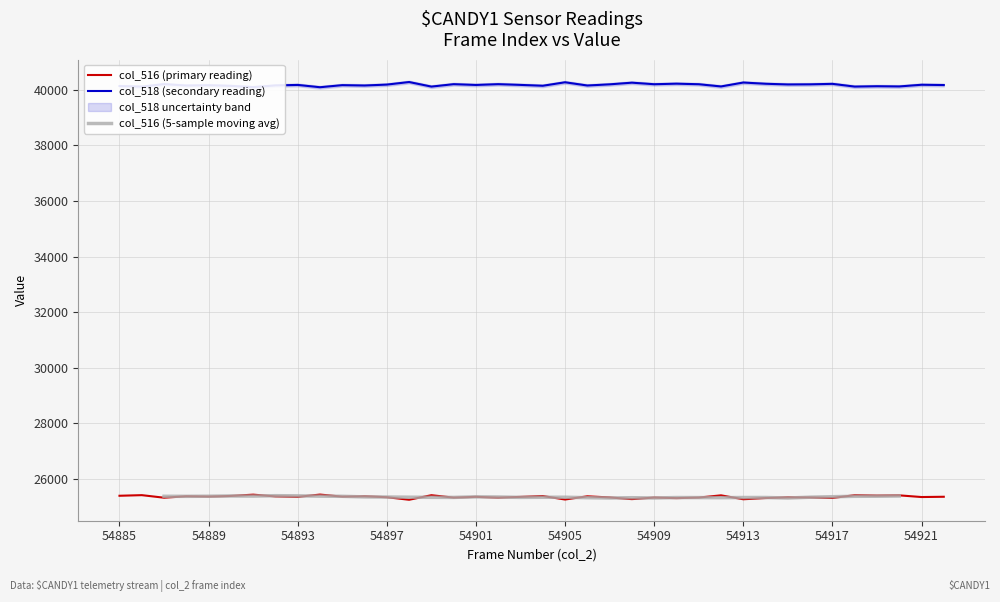

At which category does col_516 reach its first local valley?

54887